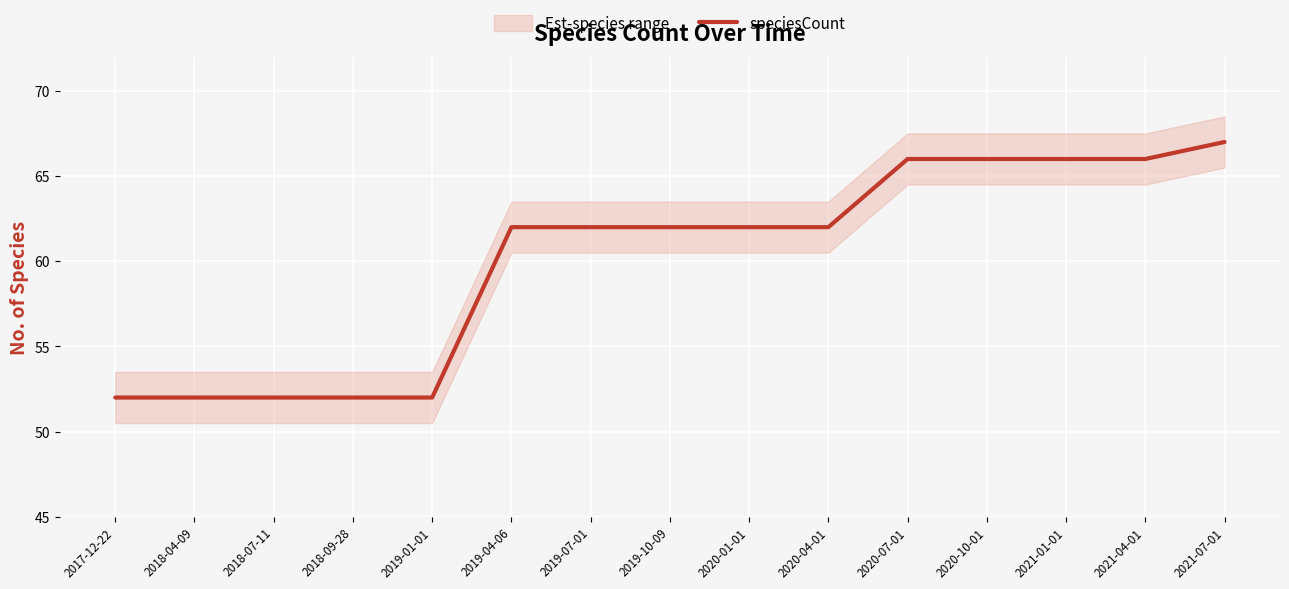

Reading left to right, transcribe all the data shown in this chart.

2017-12-22=52	2018-04-09=52	2018-07-11=52	2018-09-28=52	2019-01-01=52	2019-04-06=62	2019-07-01=62	2019-10-09=62	2020-01-01=62	2020-04-01=62	2020-07-01=66	2020-10-01=66	2021-01-01=66	2021-04-01=66	2021-07-01=67